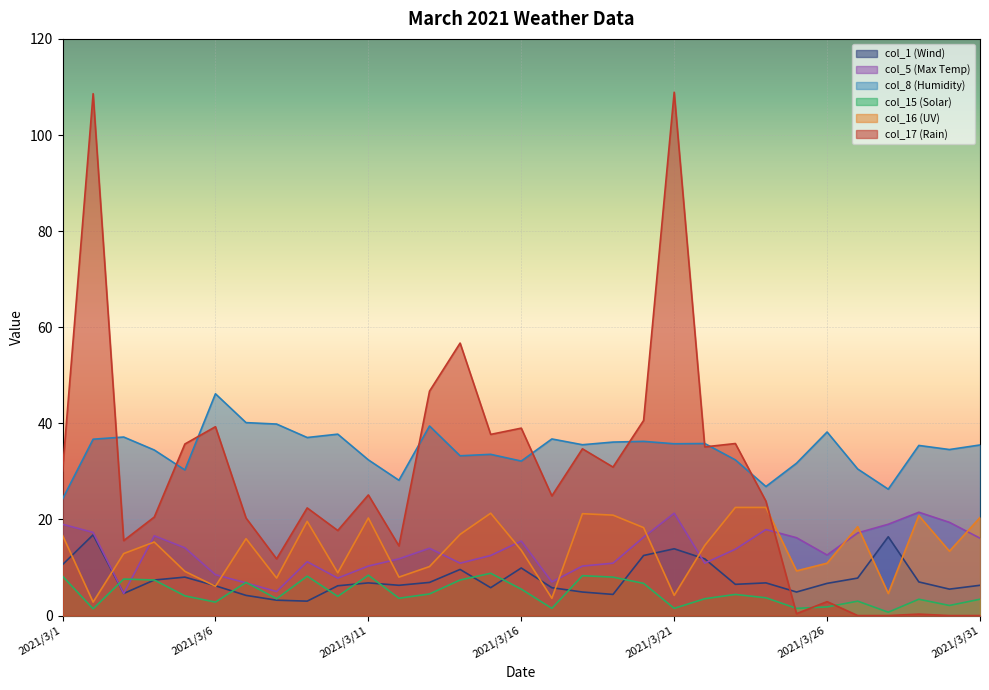

How many lines are shown in the chart?

6